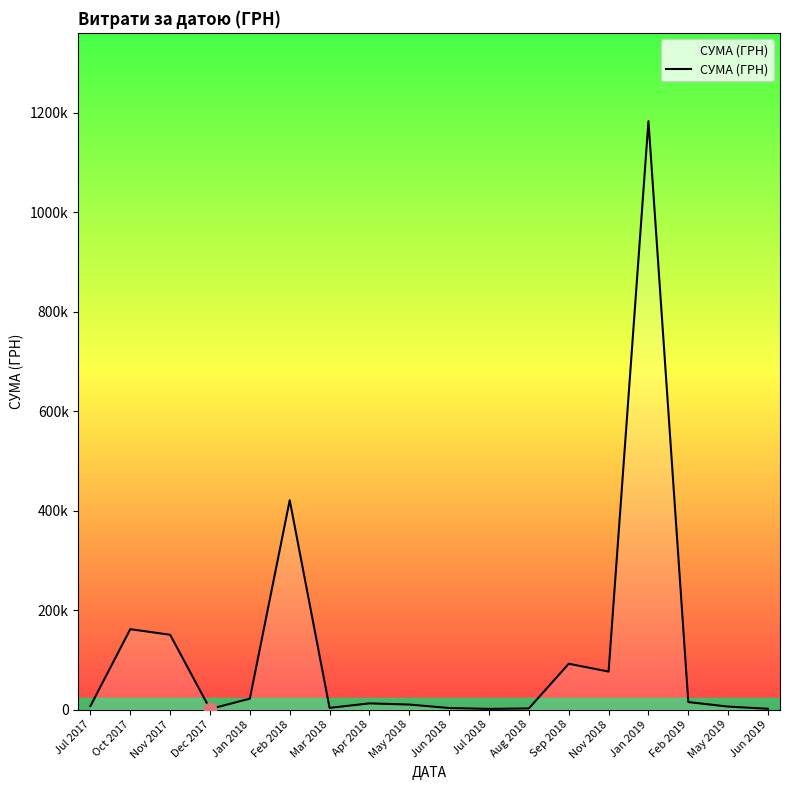

What is the change in value from Oct 2017 to May 2019?

-155623.1